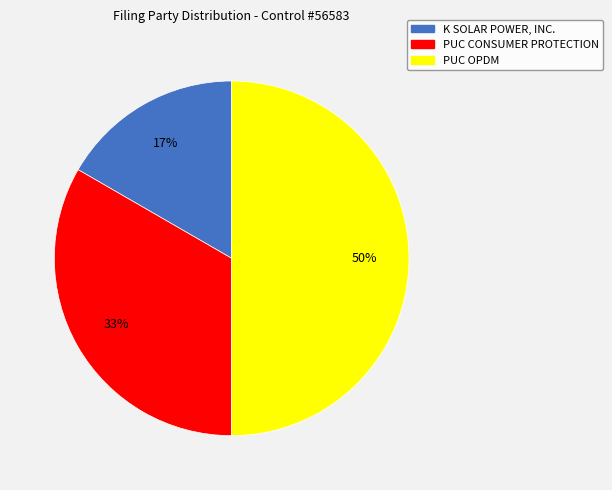

Rank the categories by value from highest to lowest.

PUC OPDM, PUC CONSUMER PROTECTION, K SOLAR POWER, INC.